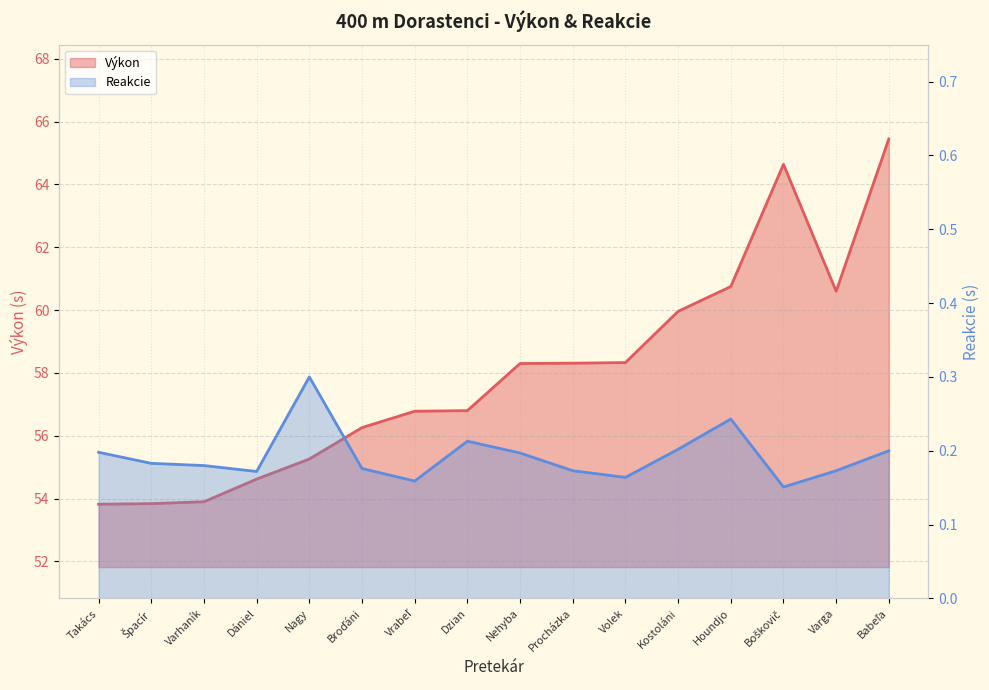

True or false: Výkon has a value of 60.8 at Houndjo.

True